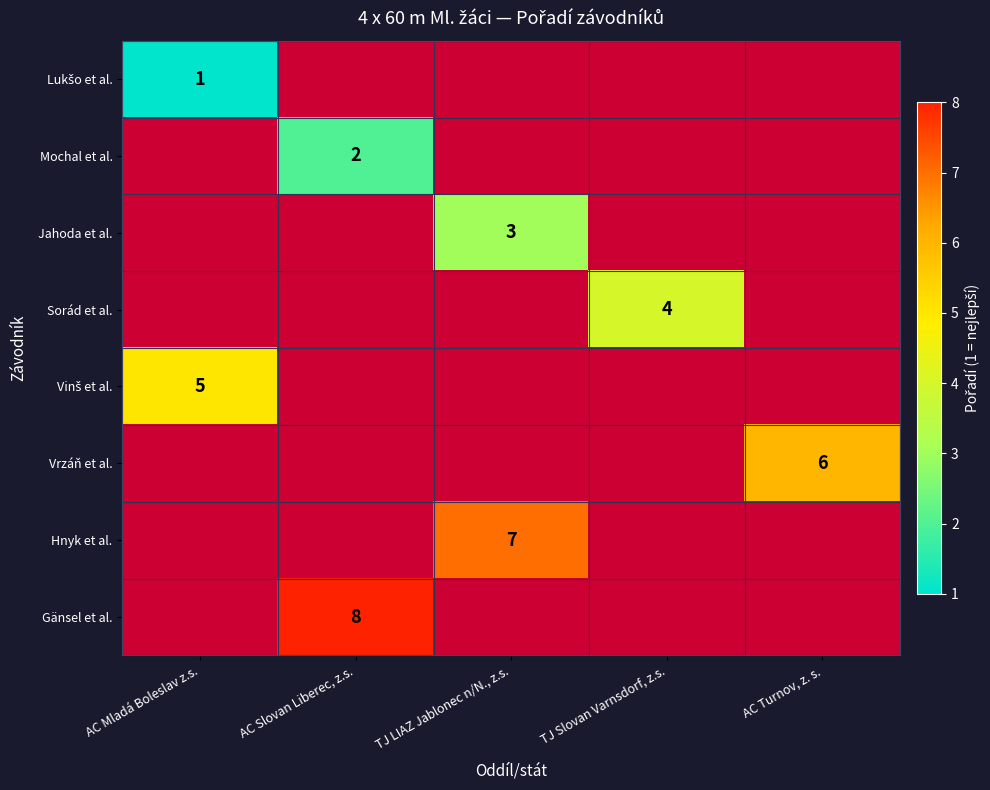

The Sorád et al. series shows 7 at TJ Slovan Varnsdorf, z.s.. True or false?

False